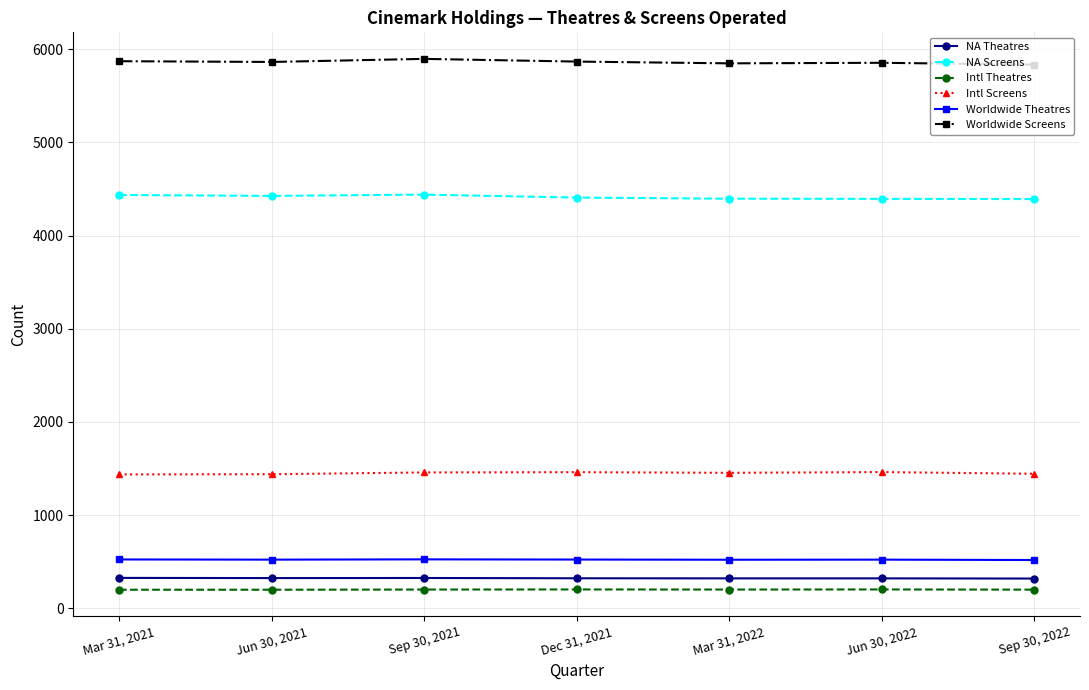

What is the difference between the highest and lowest values at Sep 30, 2021?

5697